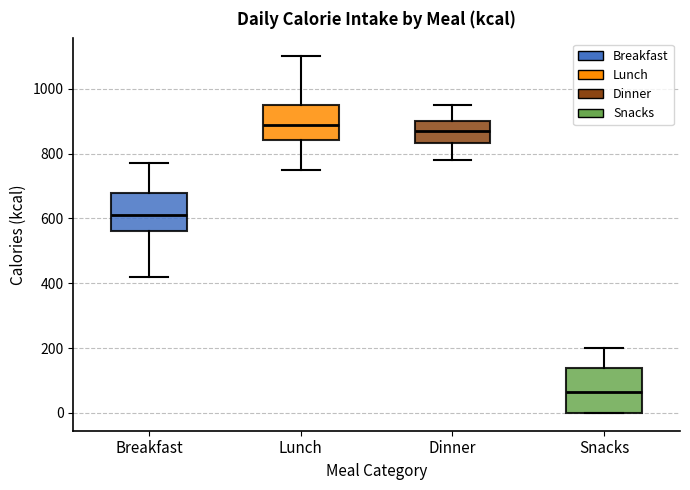

Where is the upper edge of the box for Dinner on the y-axis? The values are not printed on the chart, so give them approximately, as read against the axis.

900